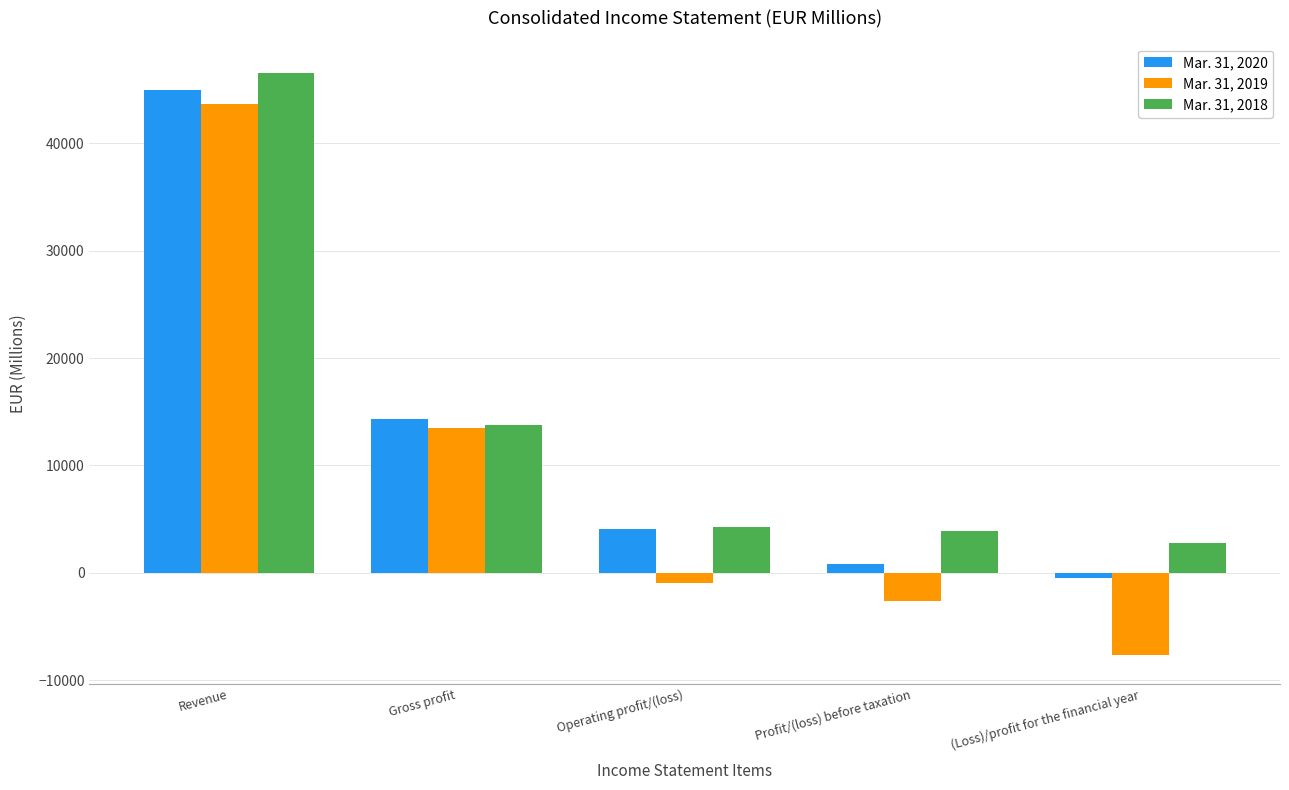

How many data points in Mar. 31, 2019 are above -951?

2